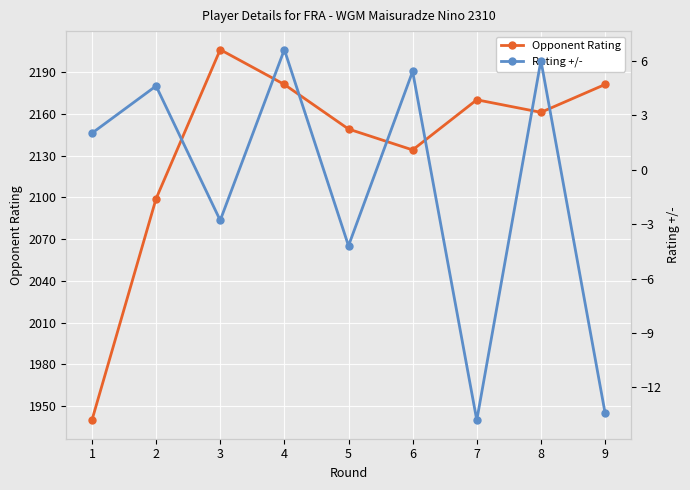

True or false: Opponent Rating has a value of 457.3 at 4.

False